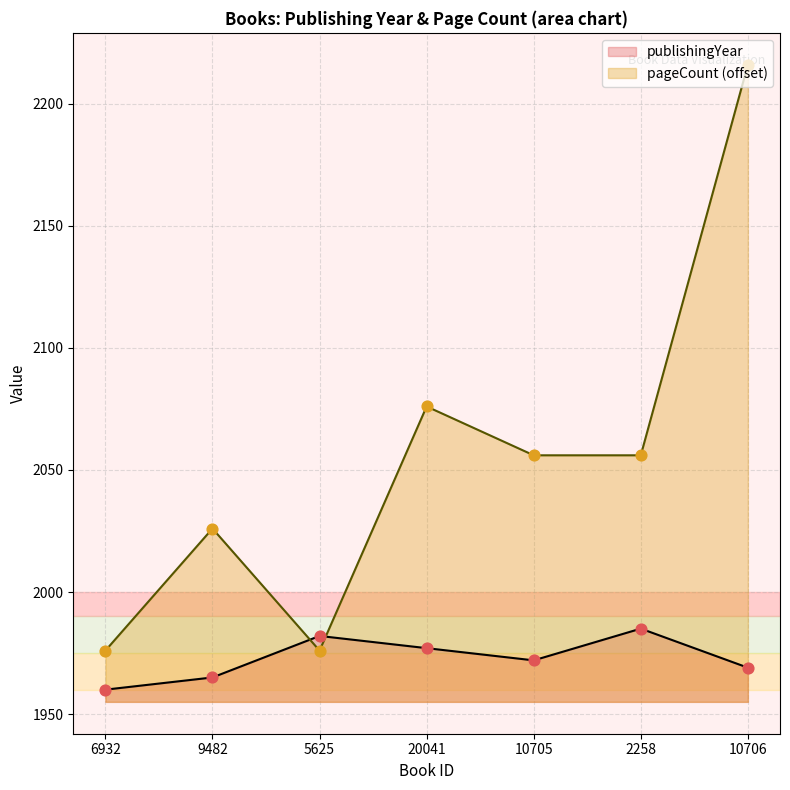

At which category is the sum across all series the highest?

10706